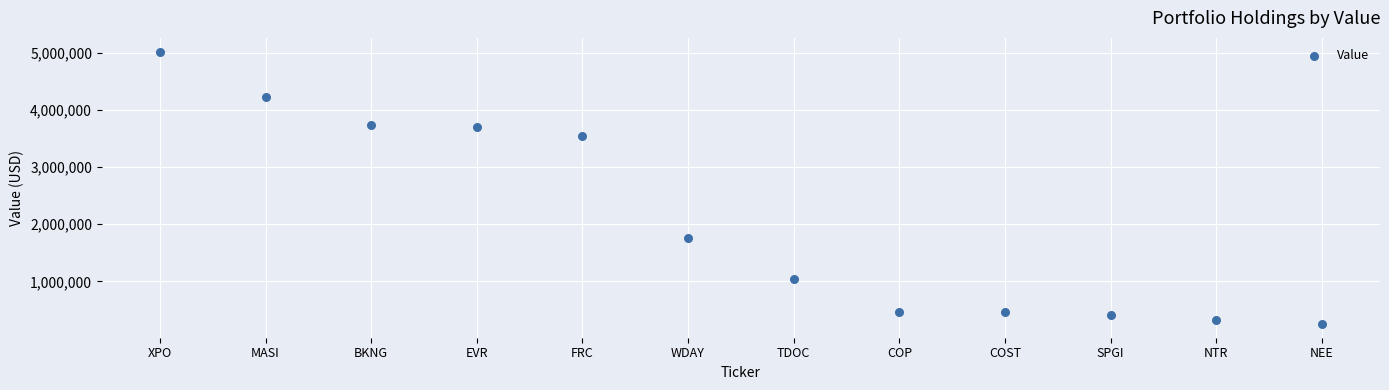

What is the range of Y values (max minus min)?

4777000